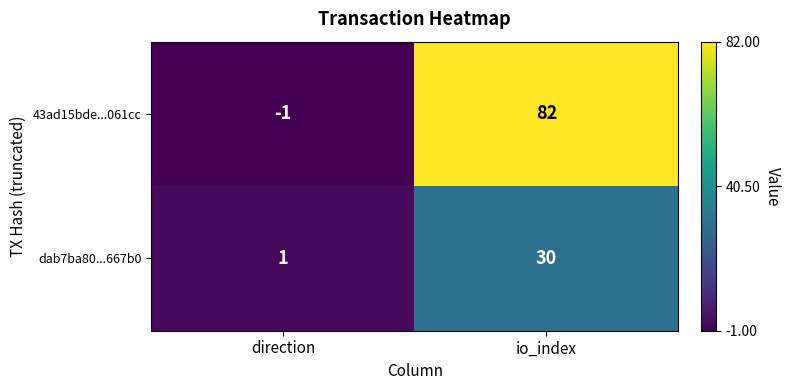

Is the value of 43ad15bde...061cc at io_index greater than the value of dab7ba80...667b0 at direction?

Yes